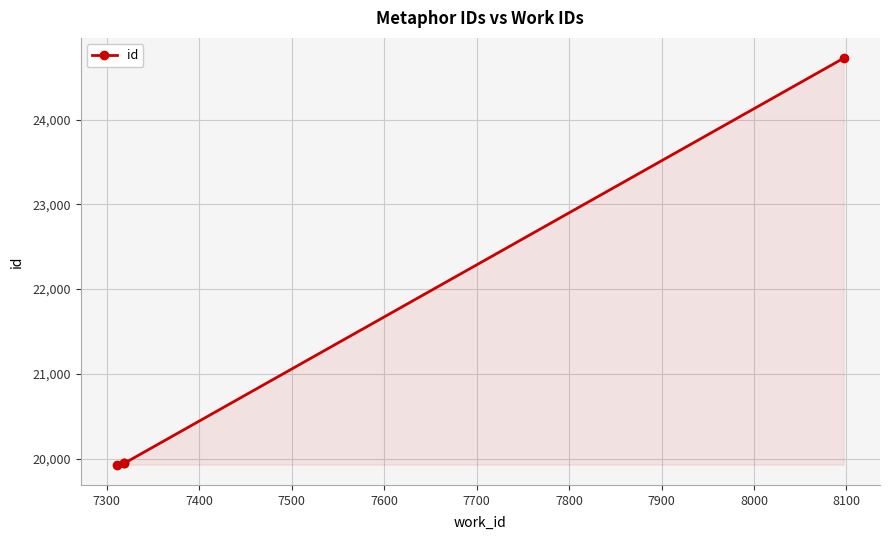

What is the value of the 1st point from the left?

19928